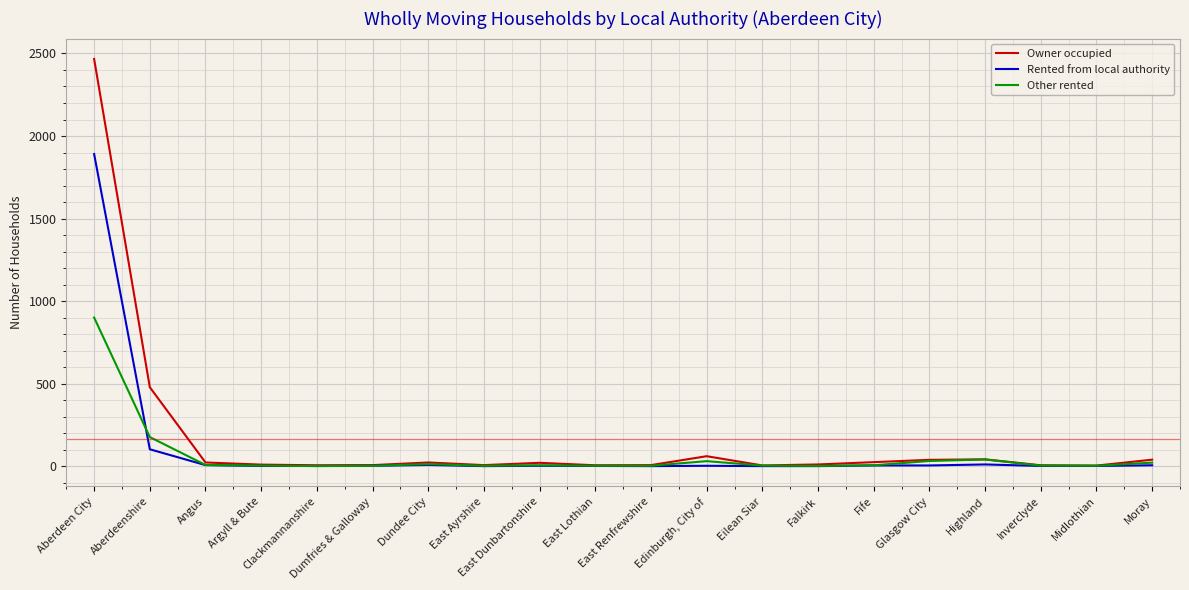

Which series has the largest range (max minus min)?

Owner occupied